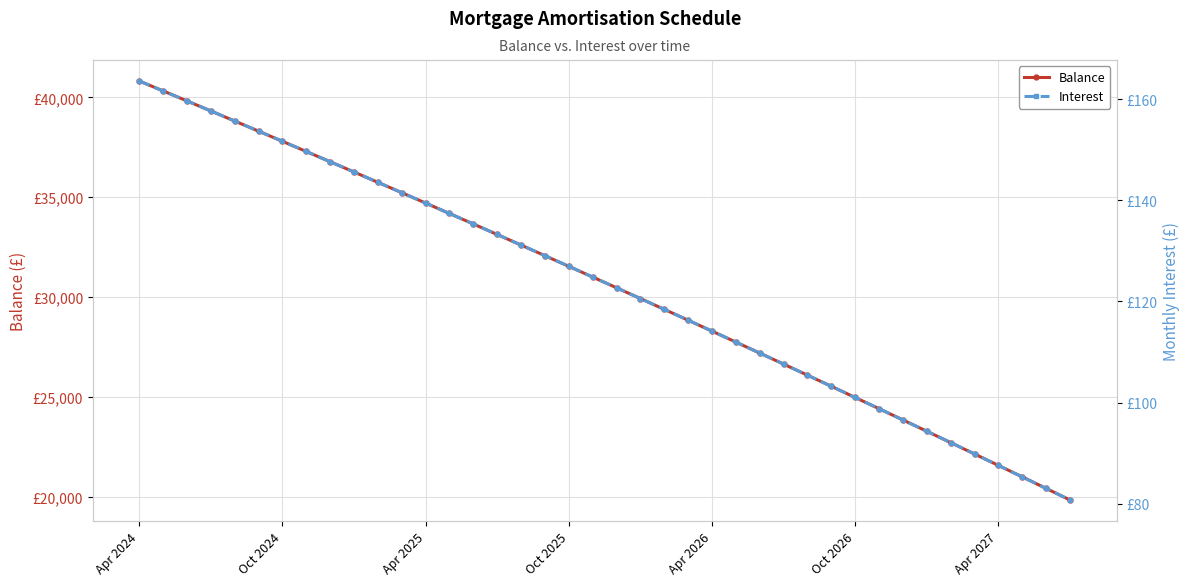

List the series in order of their overall mean, highest first.

Balance, Interest